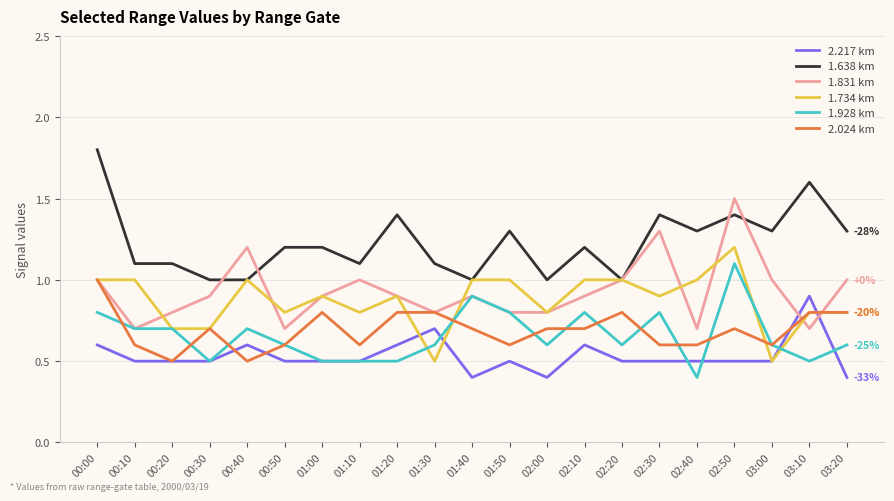

What is the difference between the second highest and minimum values in the 1.734 km series?

0.5